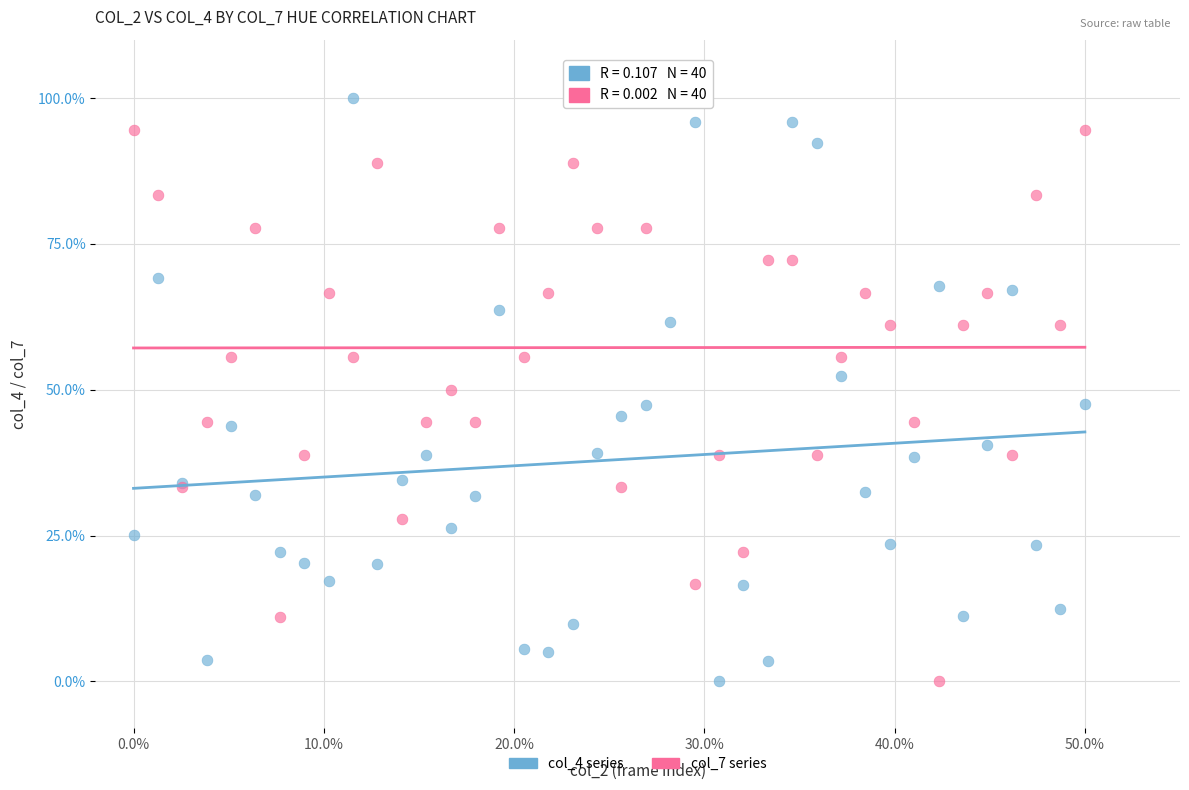

What are all the series names shown in the legend?

col_4 series, col_7 series